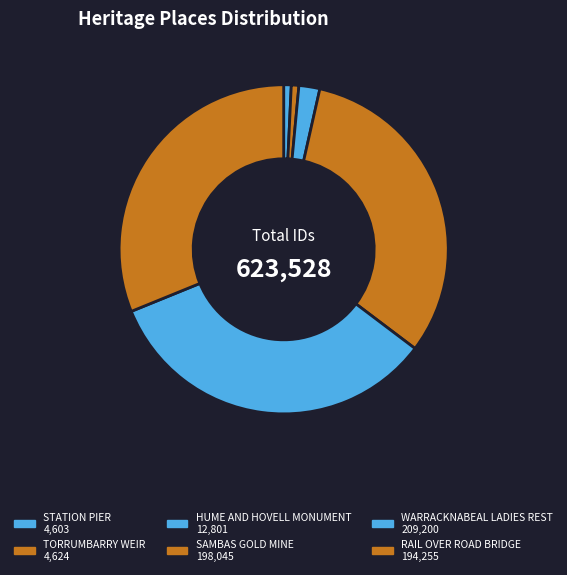

To the nearest percent, what portion does RAIL OVER ROAD BRIDGE represent?

31%